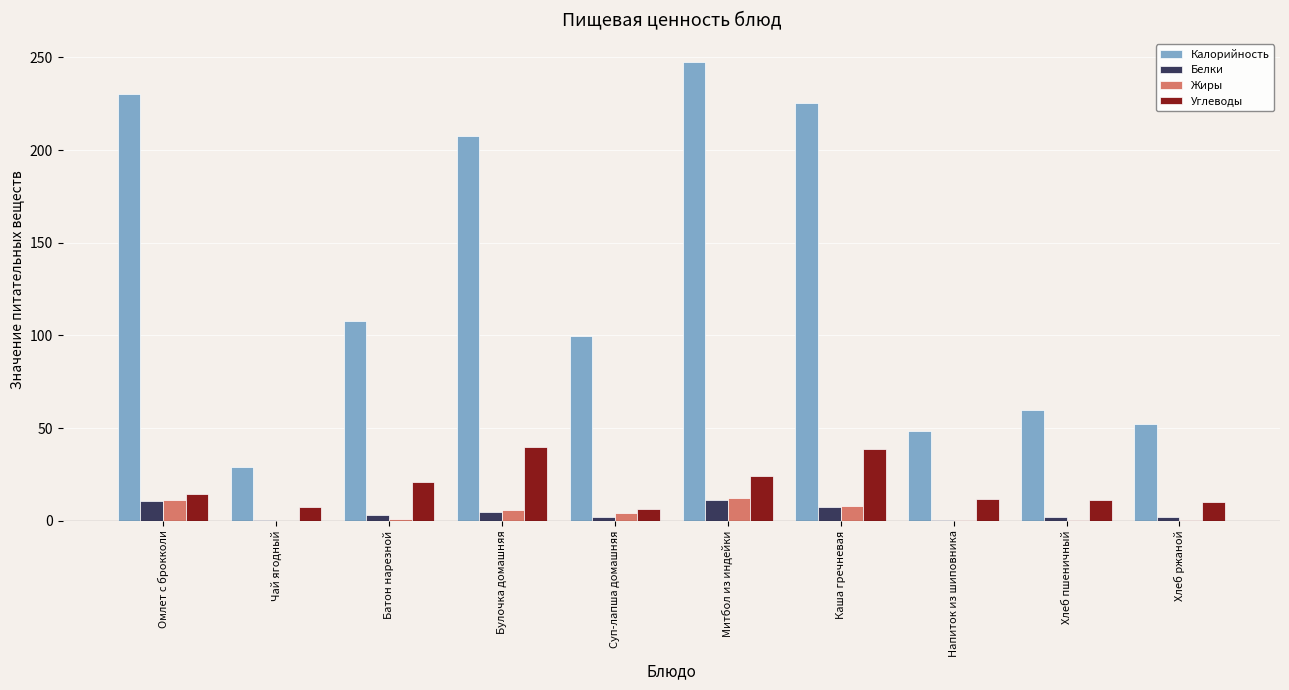

Is the value of Калорийность at Омлет с брокколи greater than the value of Углеводы at Чай ягодный?

Yes